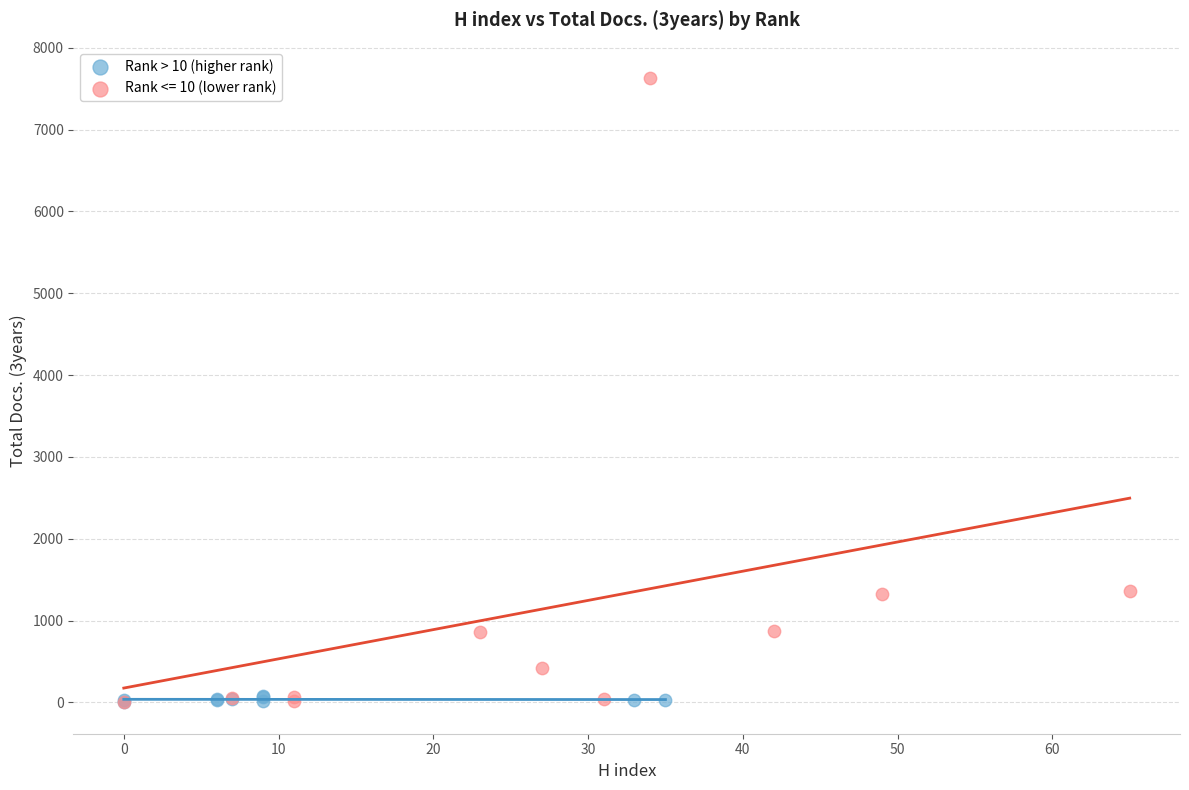

Which series has the largest Y range (max minus min)?

Rank <= 10 (lower rank)